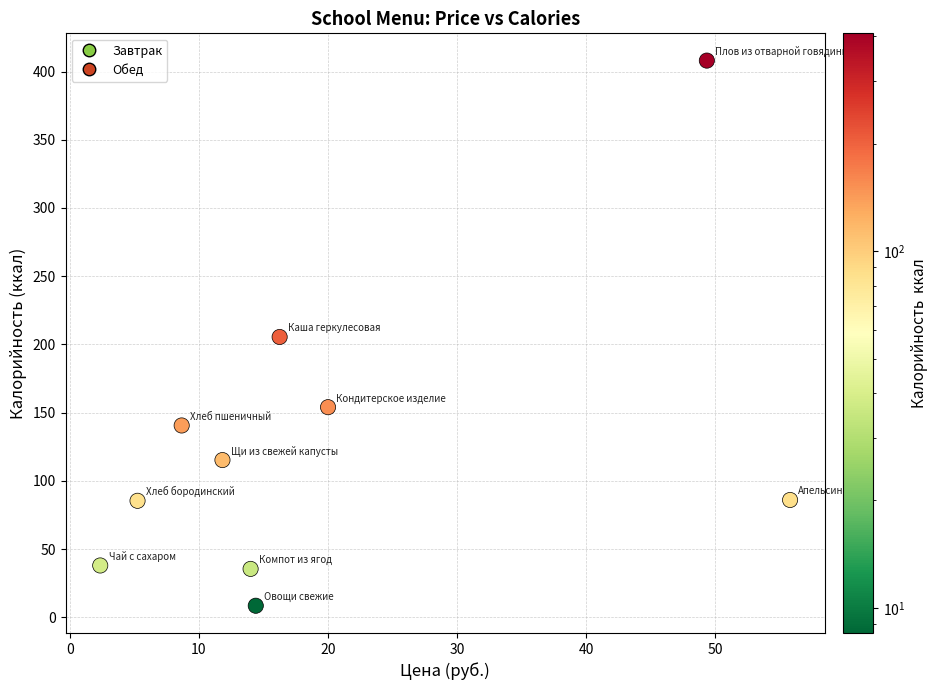

What is the average Y value?

127.7